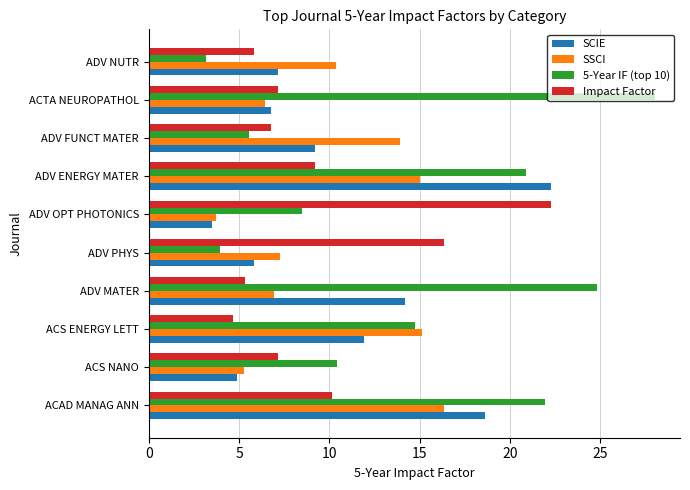

Read the SCIE value at ACS ENERGY LETT.

11.9